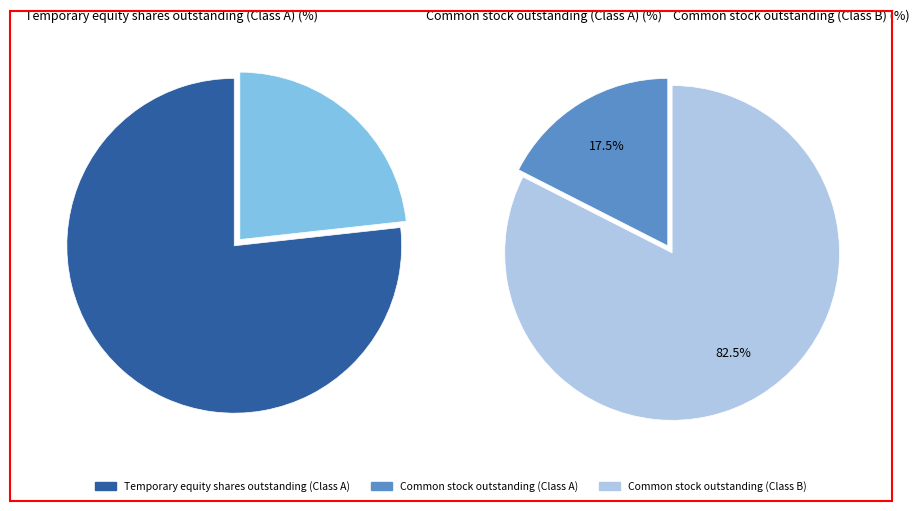

What is the smallest slice in the pie chart?

Common stock shares outstanding (Class A)